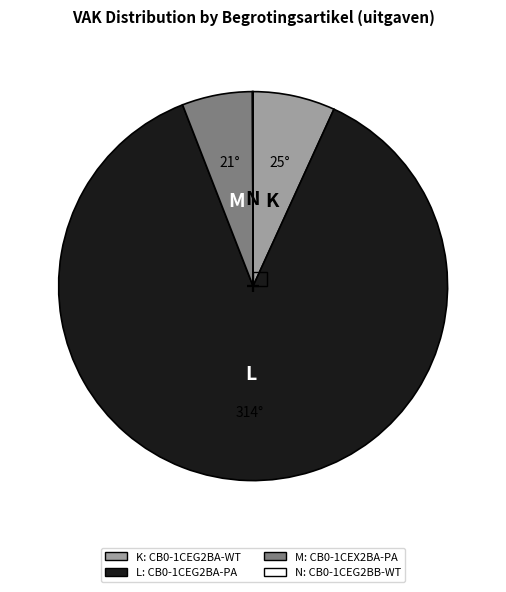

Does any single category account for the majority?

Yes